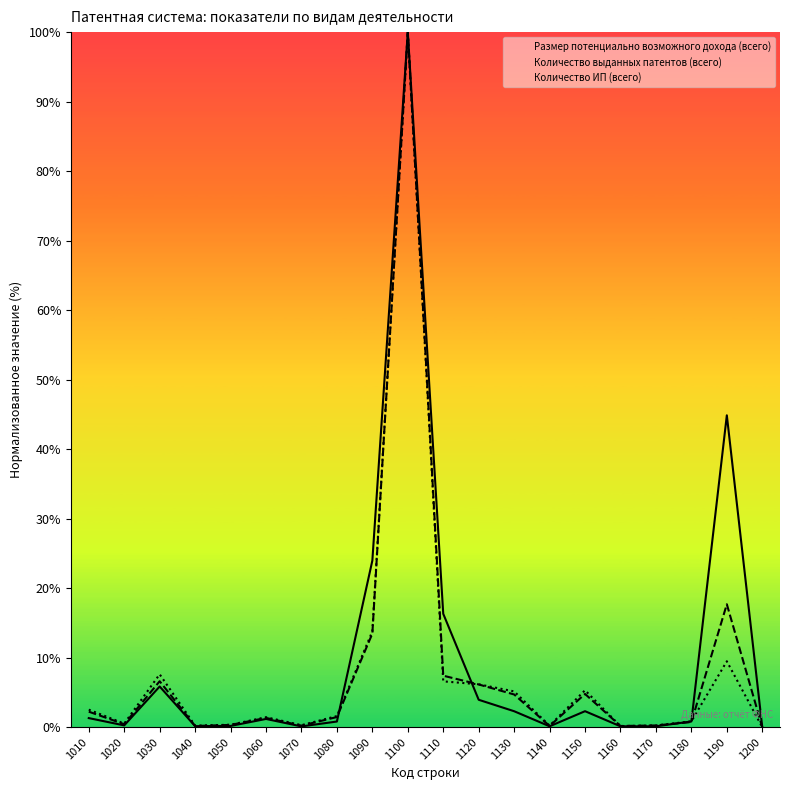

The Размер потенциально возможного дохода (всего) series shows 0.0 at 1200. True or false?

True